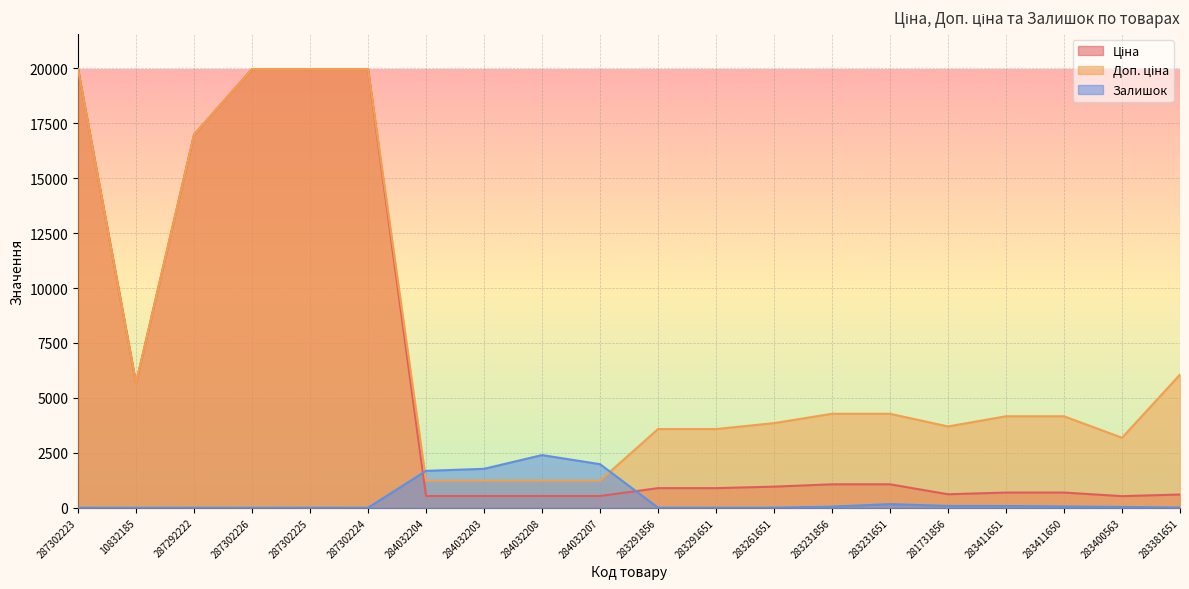

At which category is the sum across all series the highest?

287302223